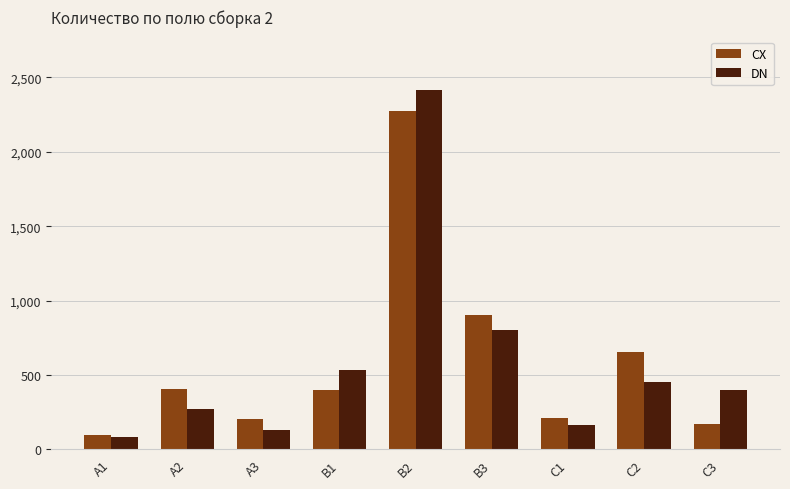

At how many categories does at least one series exceed 1898?

1